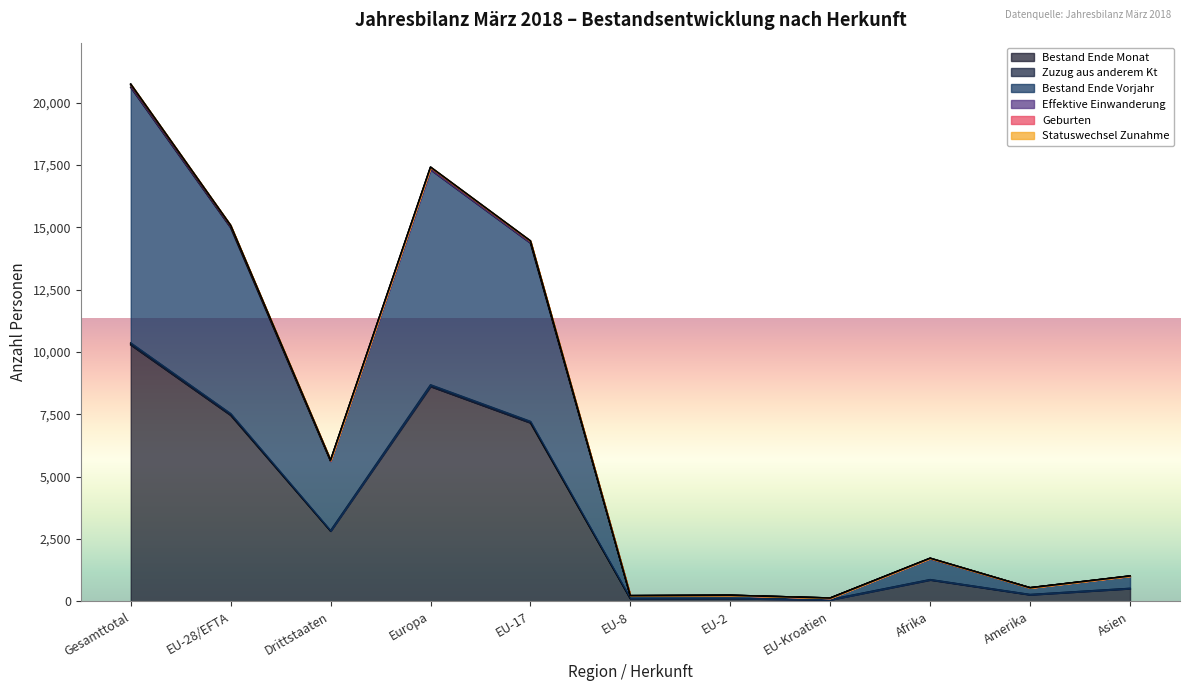

True or false: Zuzug aus anderem Kt has more than 2 interior local peaks.

True